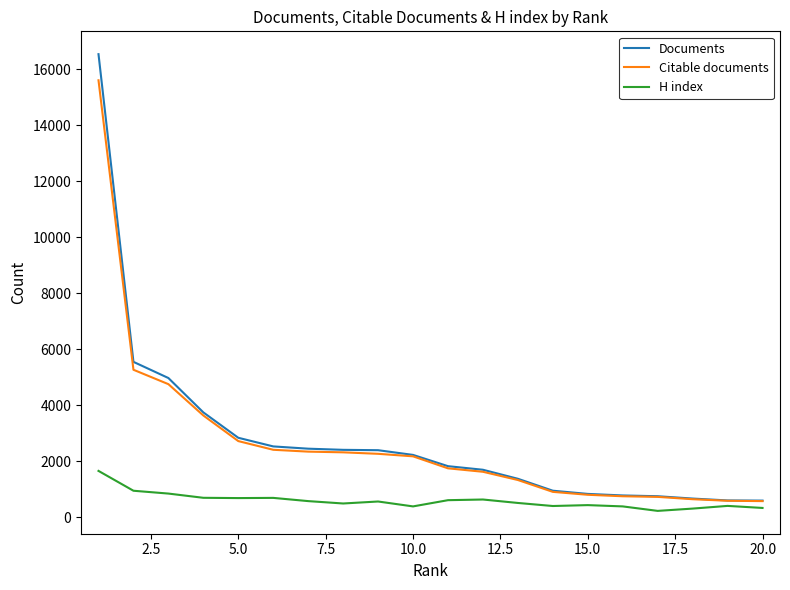

Which series has the widest spread of values?

Documents